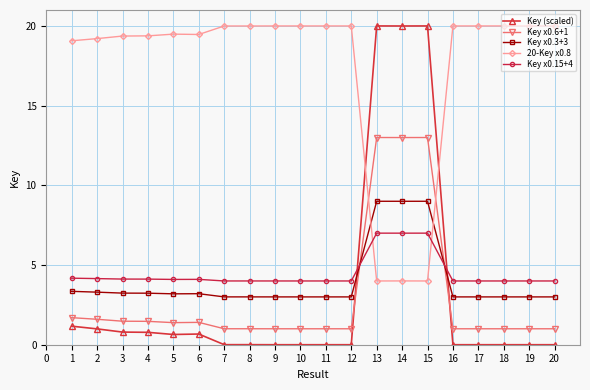

Is the value of Key (scaled) at 12 greater than the value of Key x0.6+1 at 3?

No